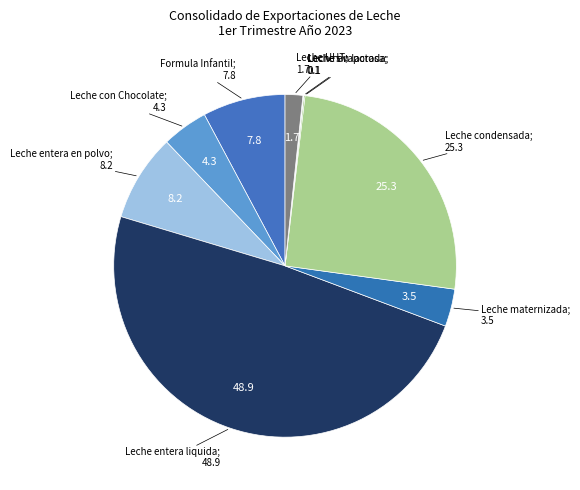

Which slice is the smallest?

Leche sin lactosa